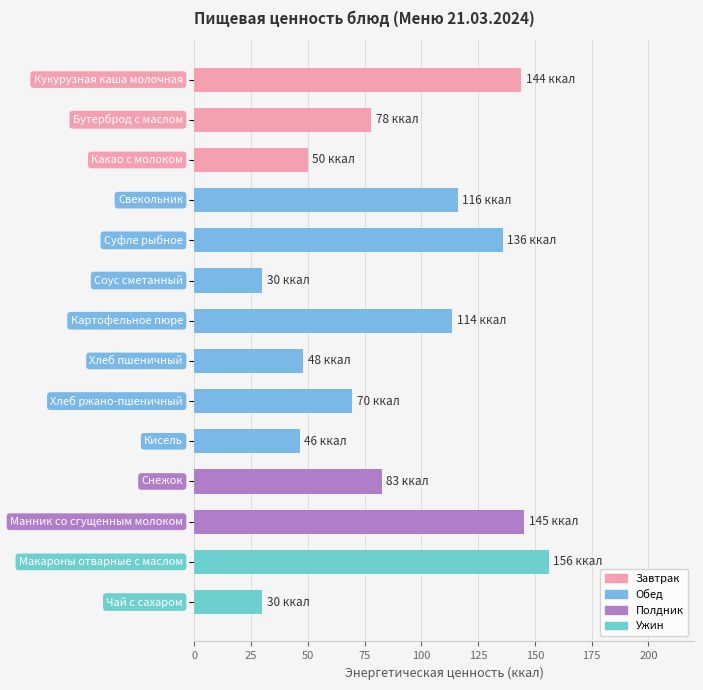

What is the value of the 8th bar from the top?

48.0